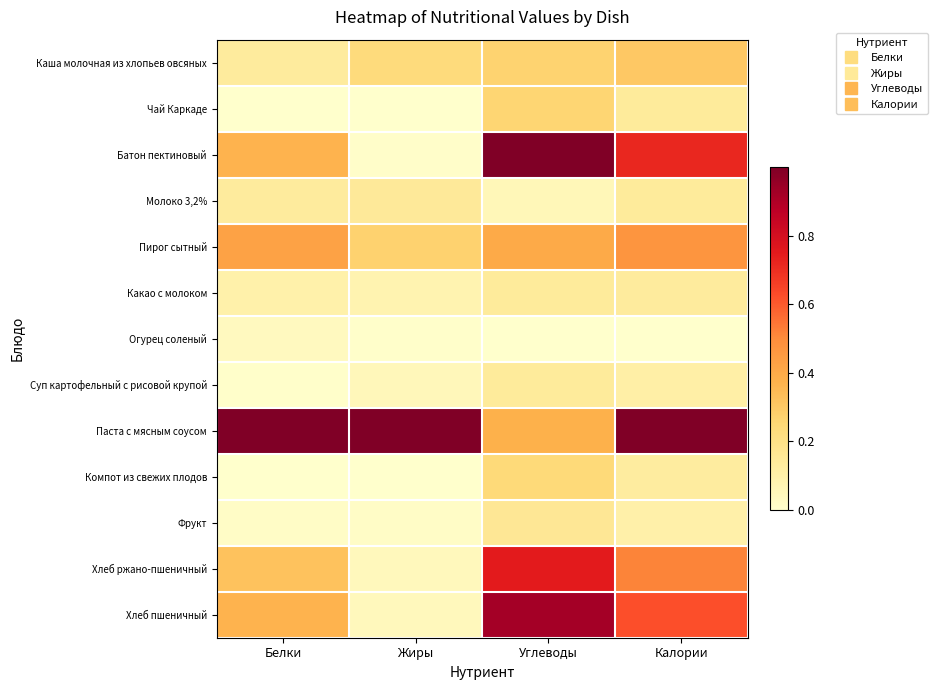

Which series has the widest spread of values?

Батон пектиновый